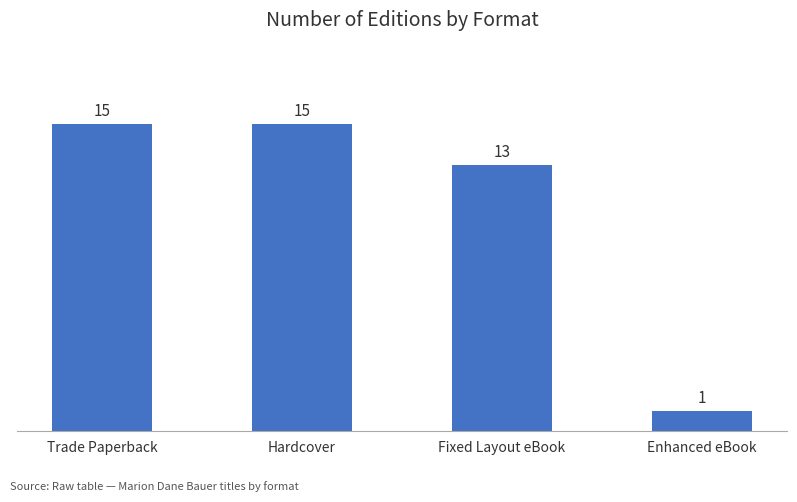

What is the value of the 1st bar from the left?

15